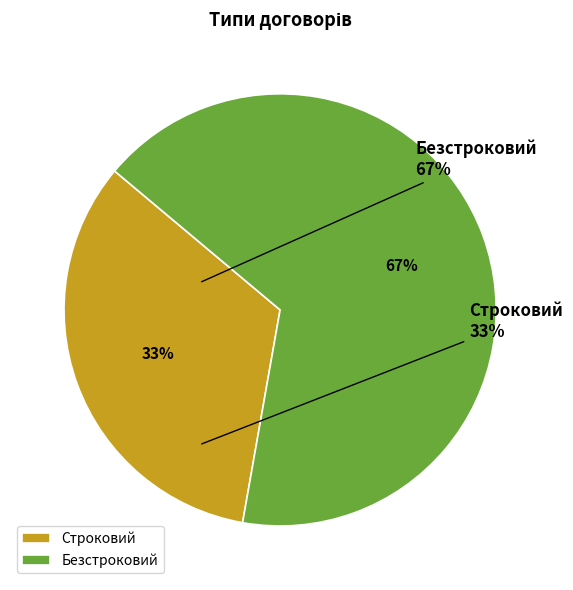

Does Безстроковий represent more than half of the total?

Yes